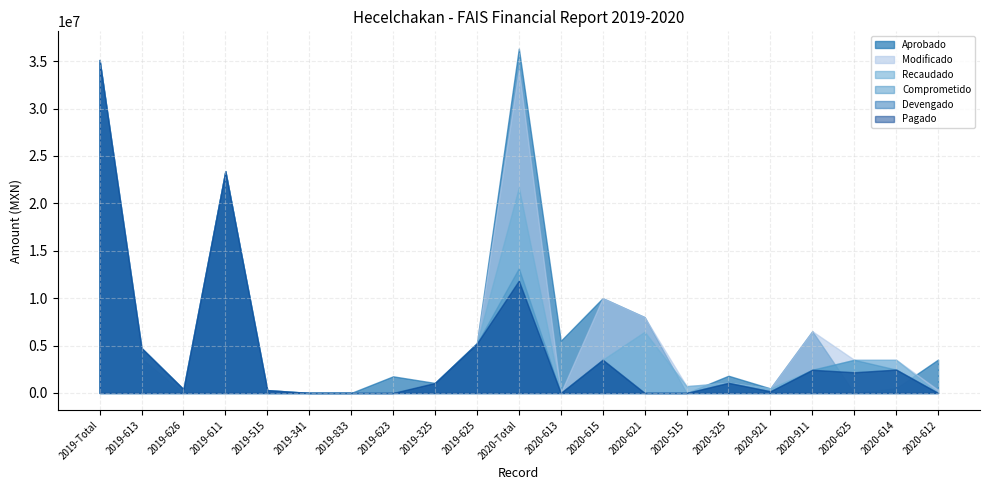

True or false: Recaudado and Pagado cross at least once.

False